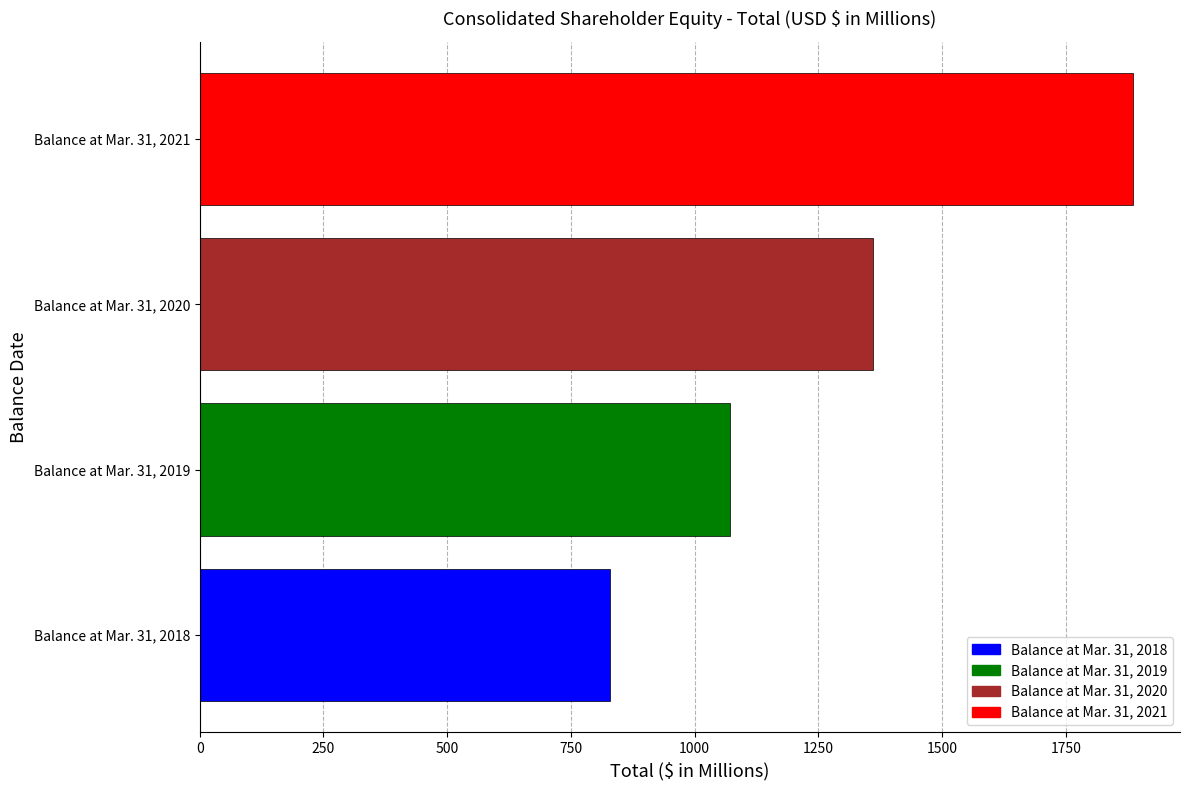

Does the chart contain any negative values?

No